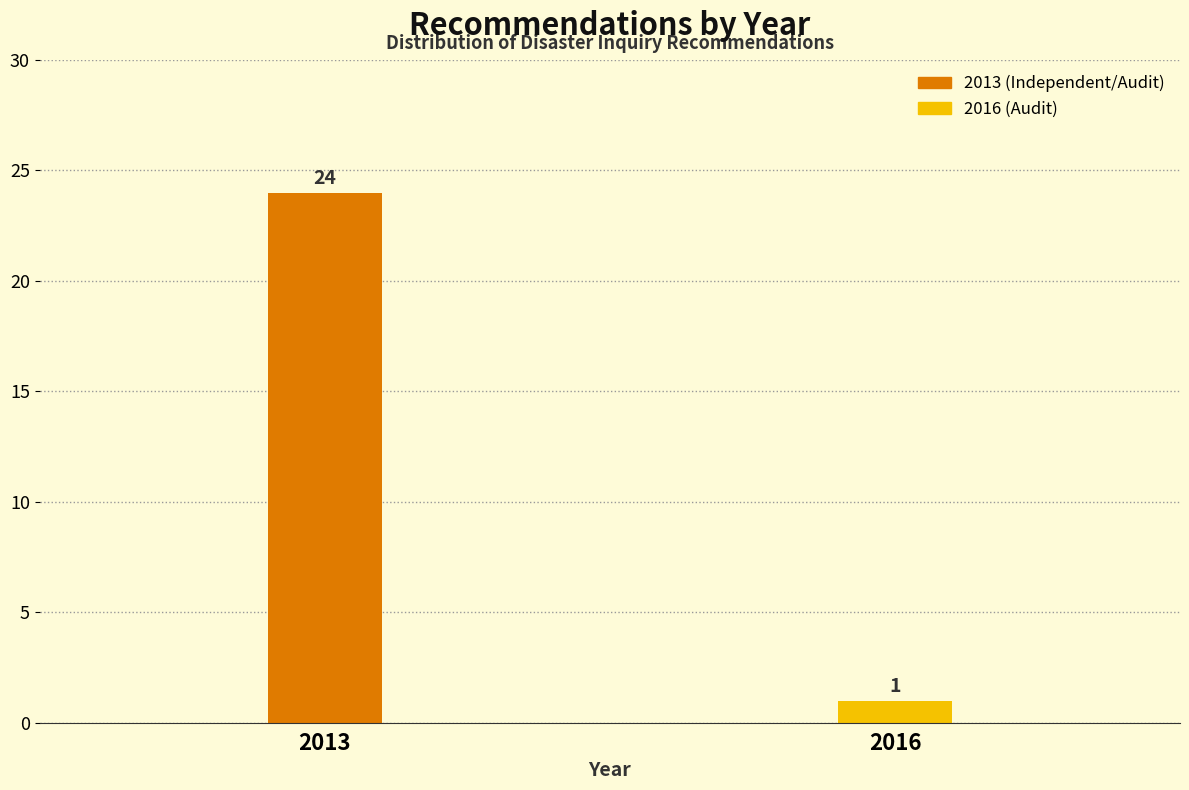

Reading left to right, what are all the values shown in this chart?

24	1